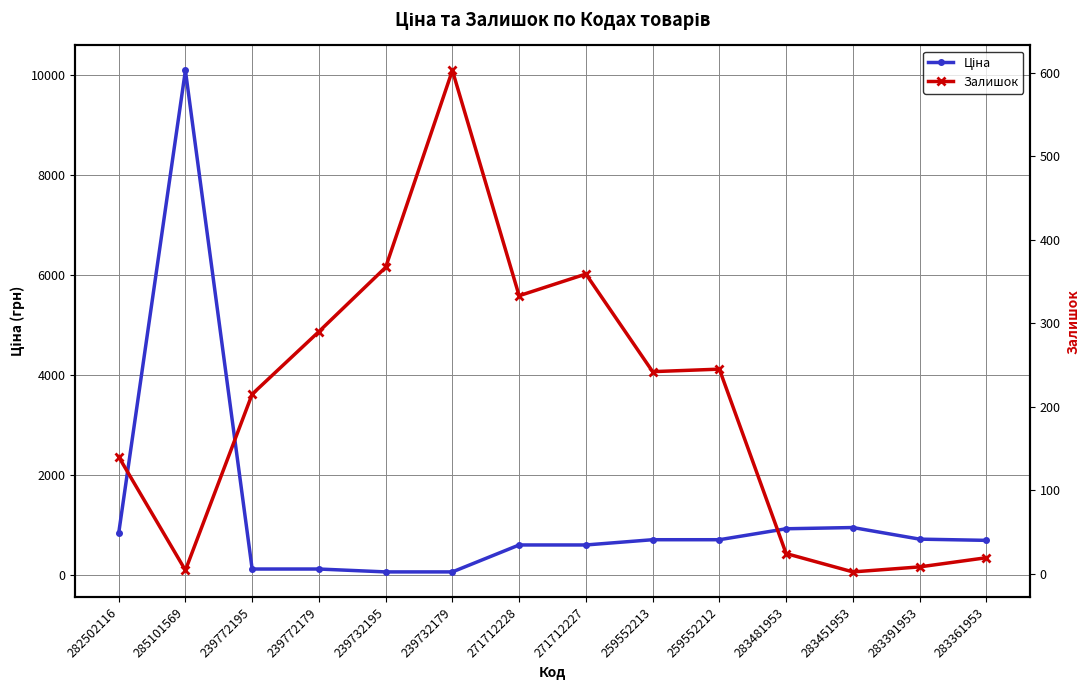

Reading right to left, transcribe all the data shown in this chart.

Ціна: 688.5	713.0	944.9	920.5	701.4	701.4	596.5	596.5	57.7	57.7	115.4	115.4	10085.8	827.6
Залишок: 19.0	8.0	2.0	24.0	245.0	242.0	359.0	333.0	603.0	367.0	290.0	215.0	4.0	140.0